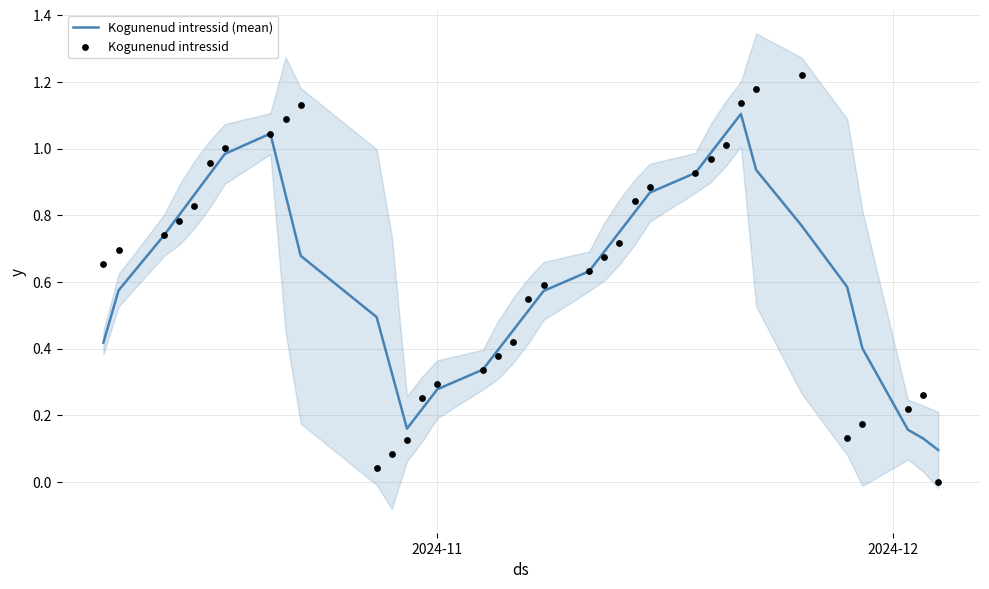

Which series reaches the minimum Y coordinate?

Kogunenud intressid